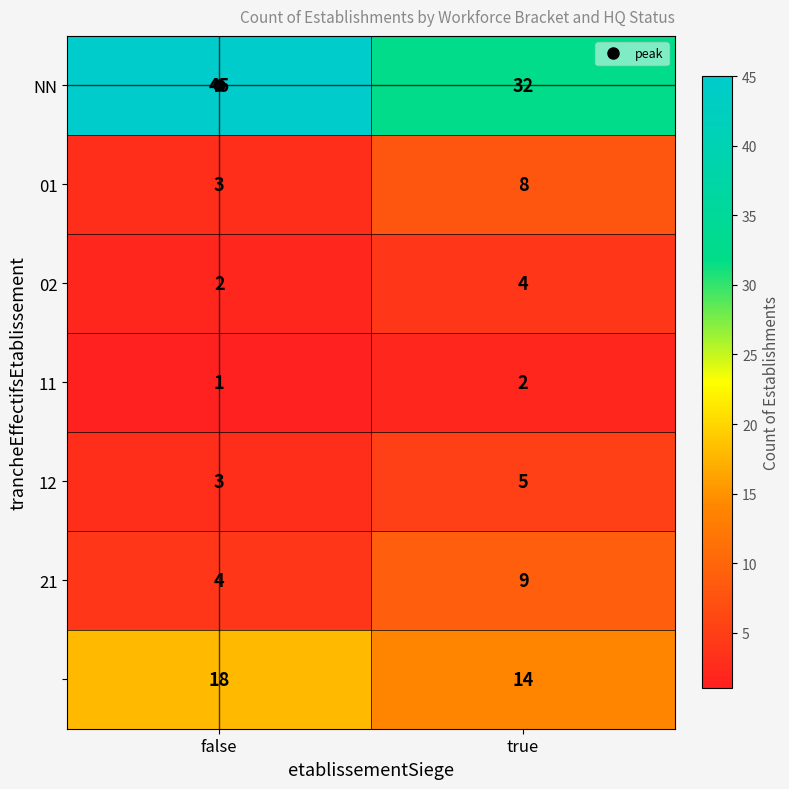

What is the difference between the highest and lowest values at false?

44